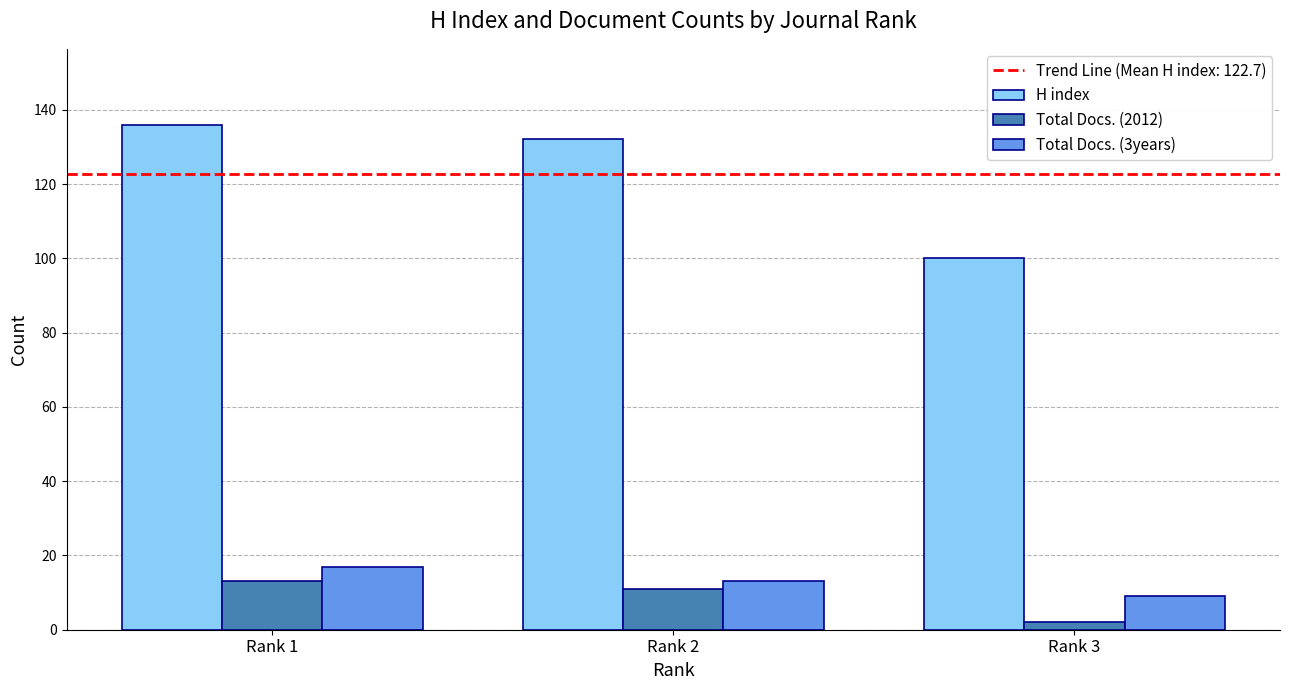

What is the average value of the H index series?

123